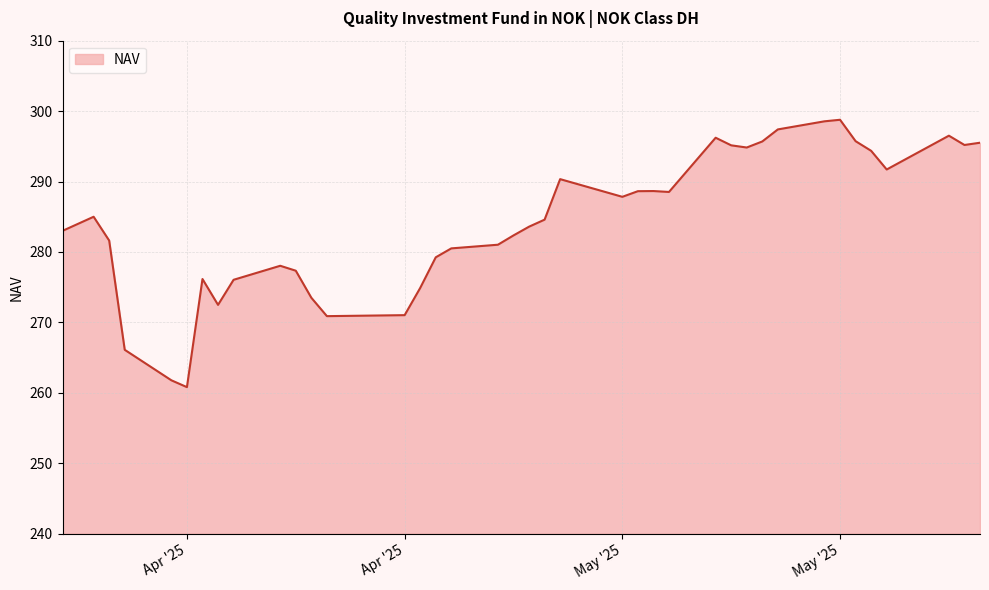

What is the difference between the maximum and minimum values?

38.0